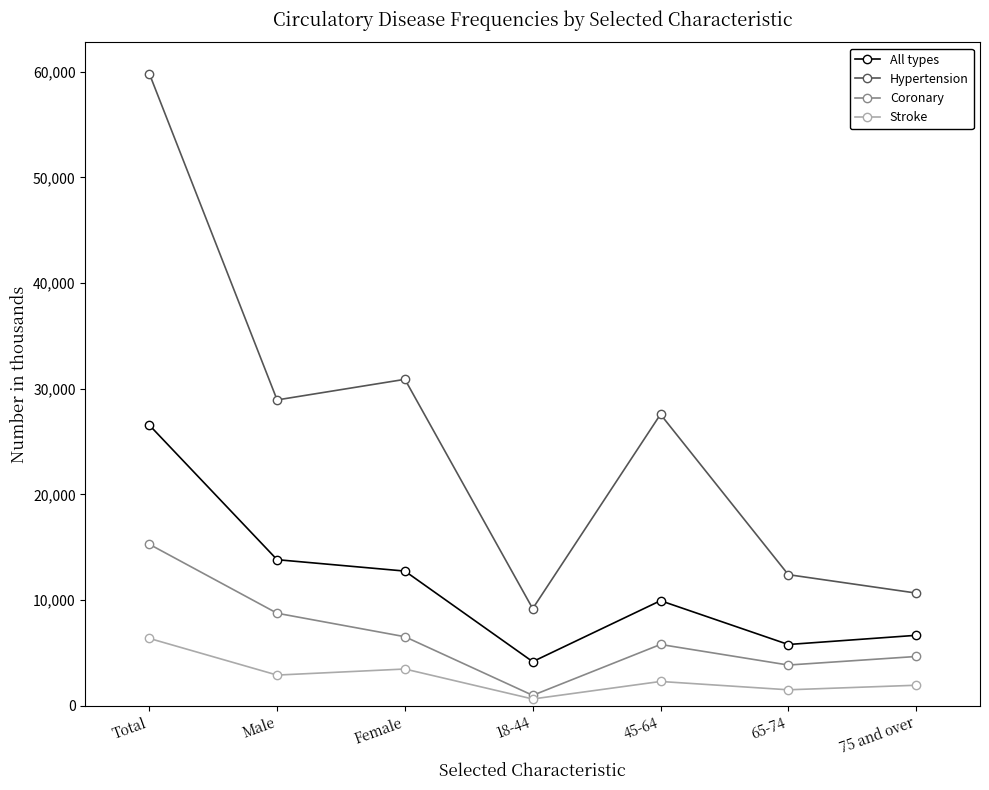

How many data points in Stroke are less than 2293?

3